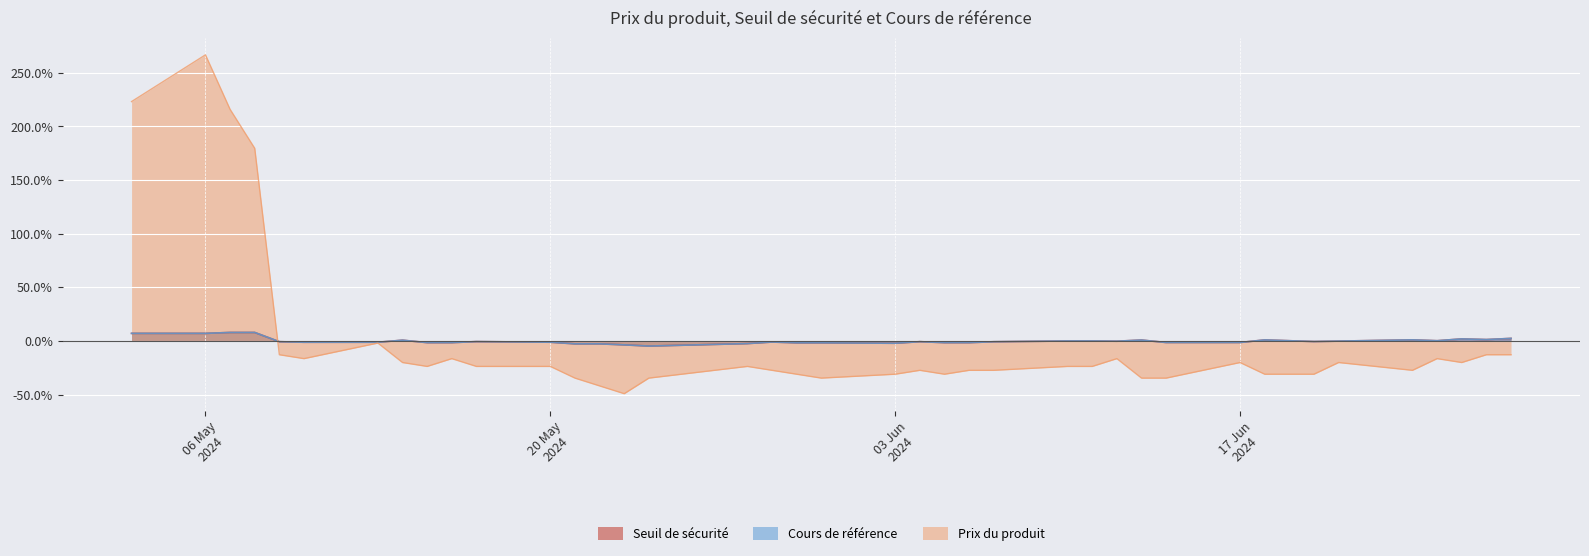

Which series has the largest range (max minus min)?

Prix du produit